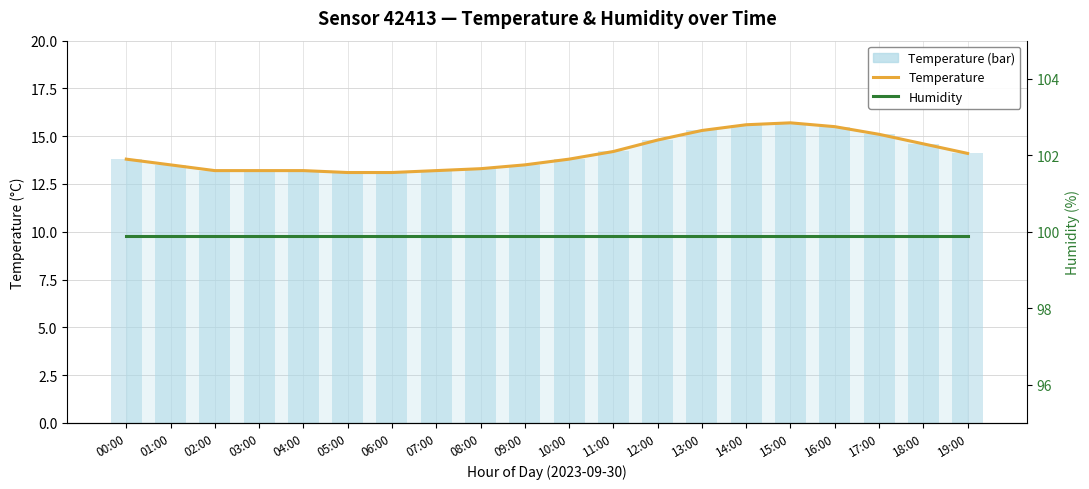

Reading left to right, what are all the values shown in this chart?

Temperature: 00:00=13.8	01:00=13.5	02:00=13.2	03:00=13.2	04:00=13.2	05:00=13.1	06:00=13.1	07:00=13.2	08:00=13.3	09:00=13.5	10:00=13.8	11:00=14.2	12:00=14.8	13:00=15.3	14:00=15.6	15:00=15.7	16:00=15.5	17:00=15.1	18:00=14.6	19:00=14.1
Temperature (bar): 00:00=13.8	01:00=13.5	02:00=13.2	03:00=13.2	04:00=13.2	05:00=13.1	06:00=13.1	07:00=13.2	08:00=13.3	09:00=13.5	10:00=13.8	11:00=14.2	12:00=14.8	13:00=15.3	14:00=15.6	15:00=15.7	16:00=15.5	17:00=15.1	18:00=14.6	19:00=14.1
Humidity: 00:00=99.9	01:00=99.9	02:00=99.9	03:00=99.9	04:00=99.9	05:00=99.9	06:00=99.9	07:00=99.9	08:00=99.9	09:00=99.9	10:00=99.9	11:00=99.9	12:00=99.9	13:00=99.9	14:00=99.9	15:00=99.9	16:00=99.9	17:00=99.9	18:00=99.9	19:00=99.9